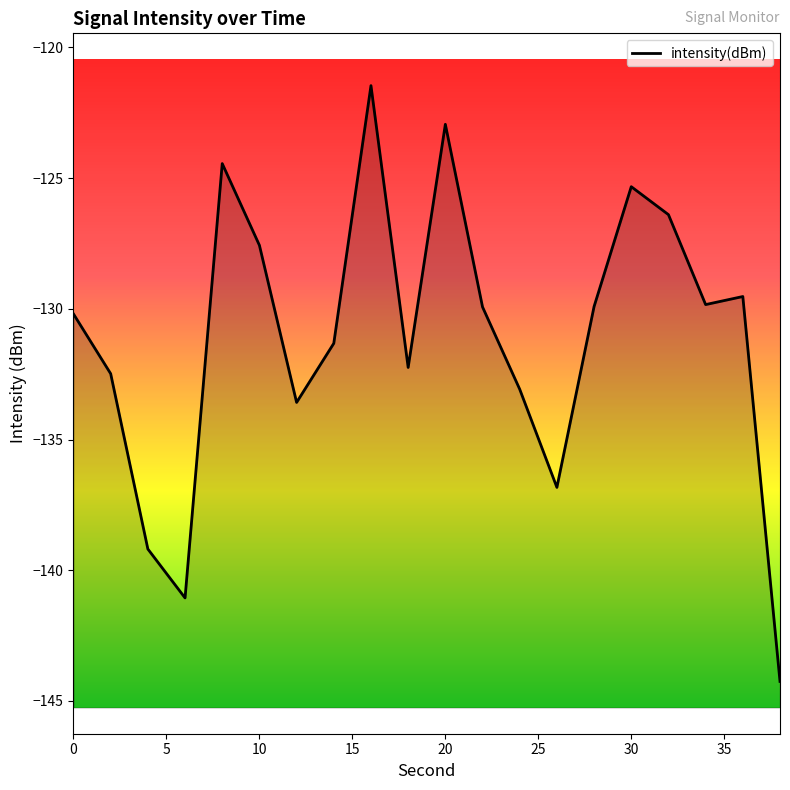

At which category does the data reach its first local valley?

6